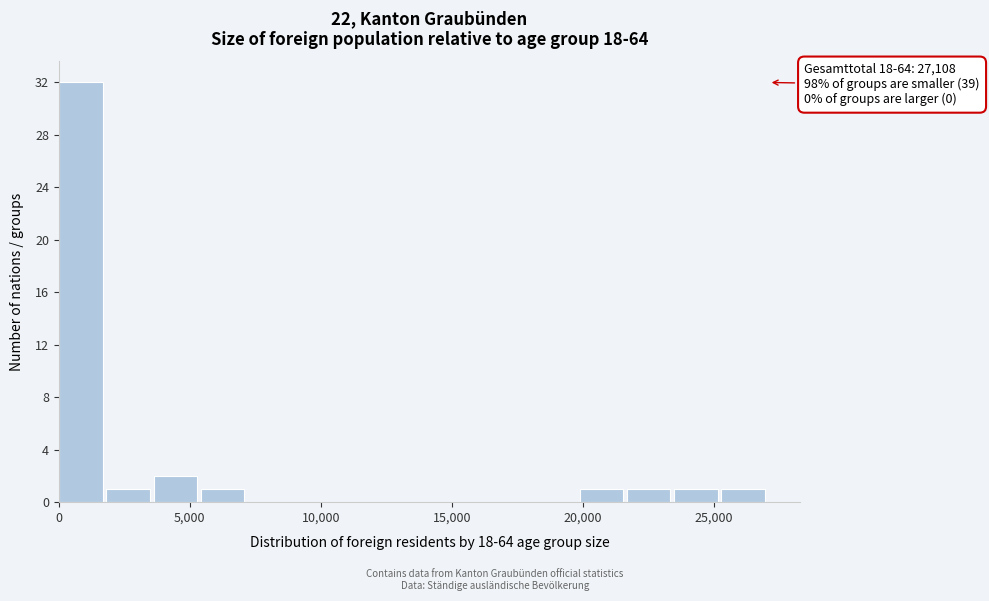

Around what value on the x-axis is the tallest bar? Give the approximate position of its centre, as read against the axis.

1000